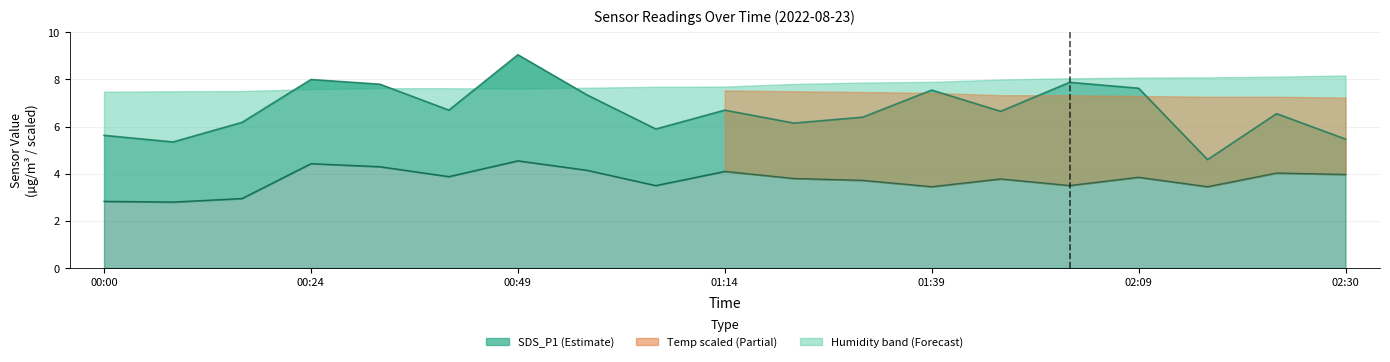

True or false: SDS_P1 and SDS_P2 cross at least once.

False